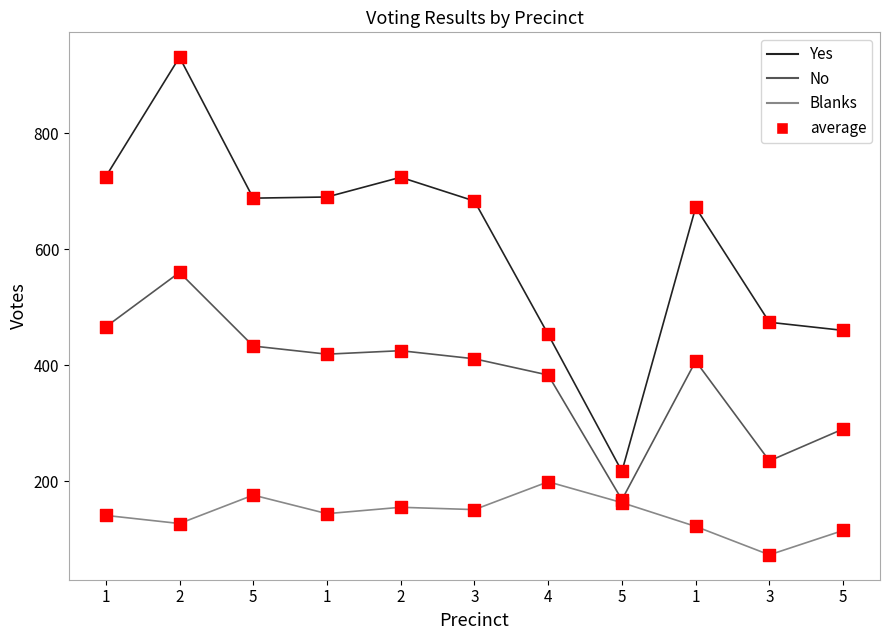

At how many categories does at least one series exceed 813?

1